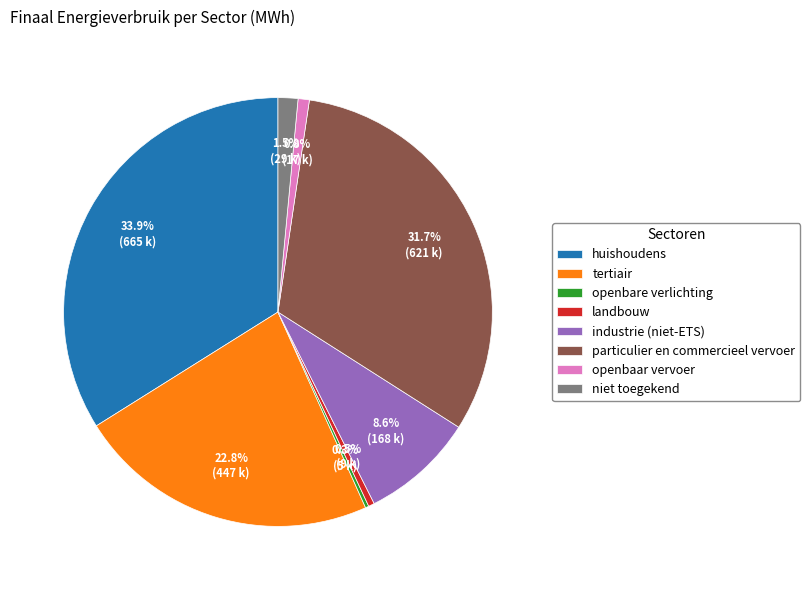

Which category has the biggest portion of the pie?

huishoudens